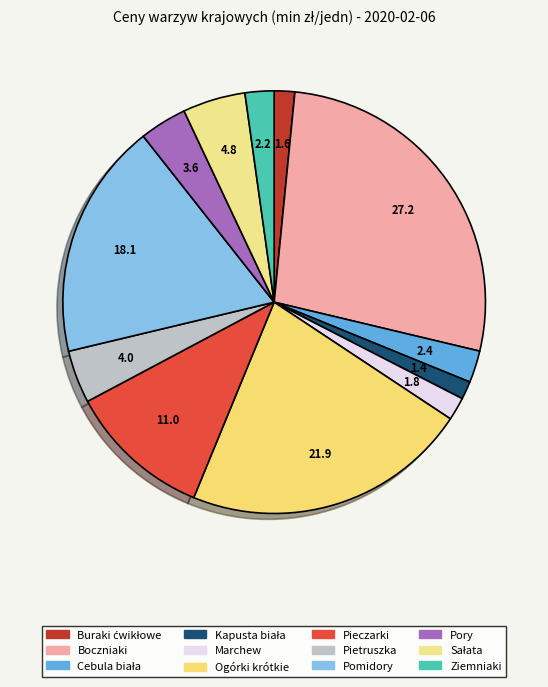

Is there any slice that represents more than half of the pie?

No